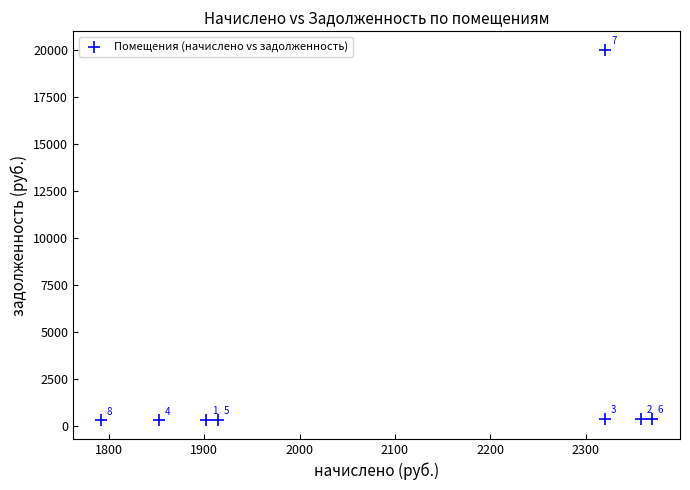

What Y value in the scatter plot is closest to 10146?

395.0